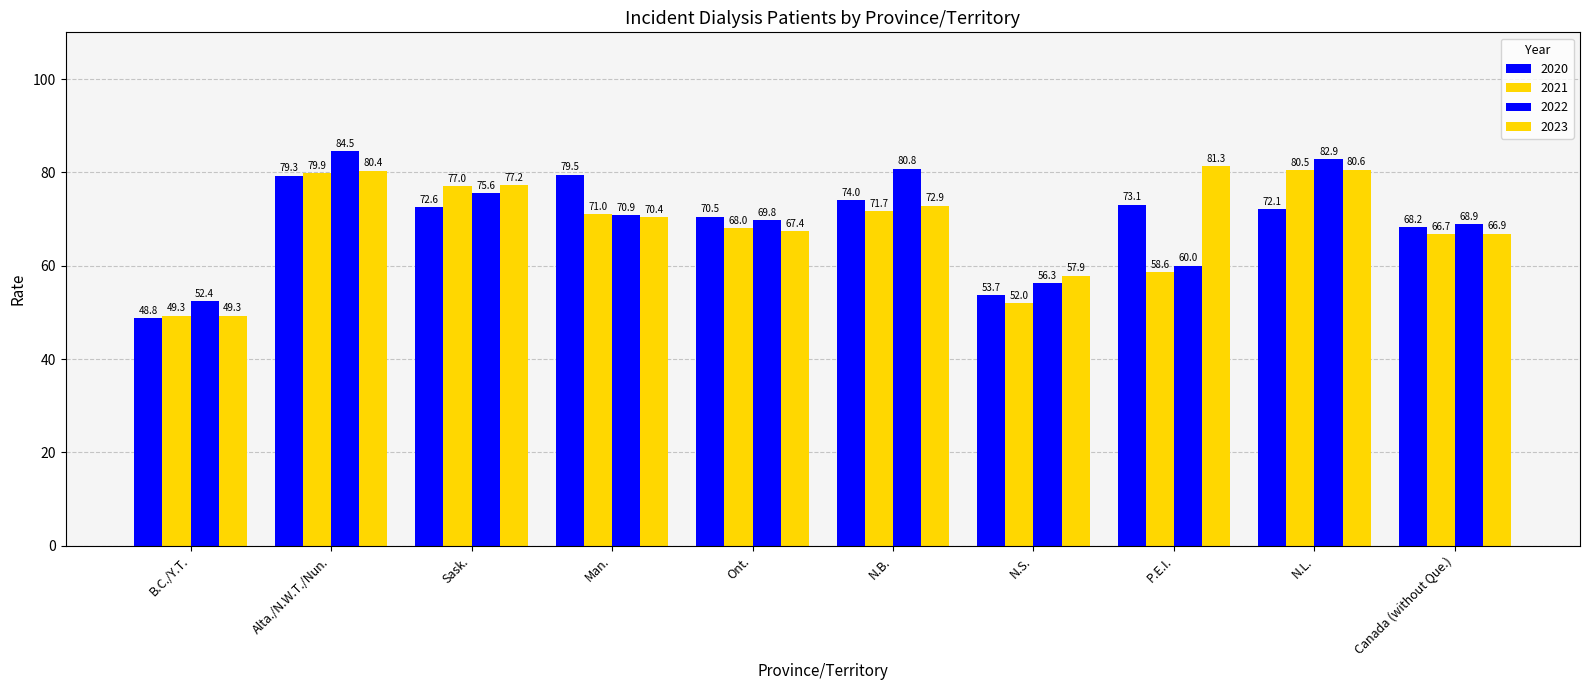

How many bars are there in total?

40